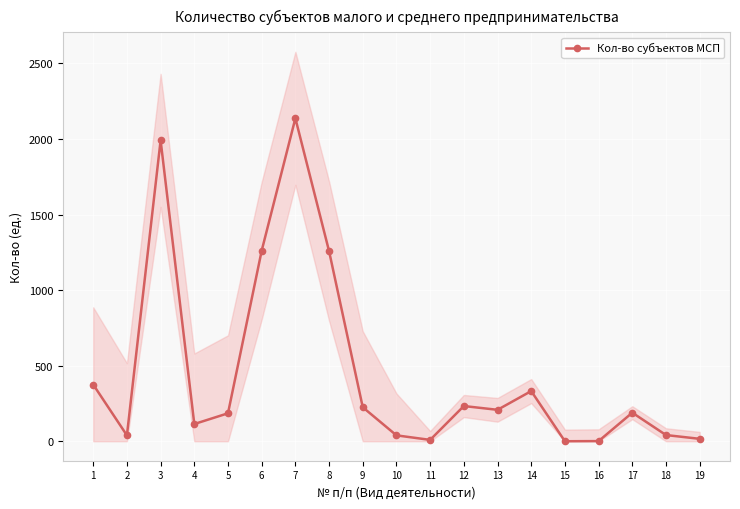

How many points are lower than both their immediate neighbors (excluding endpoints)?

5